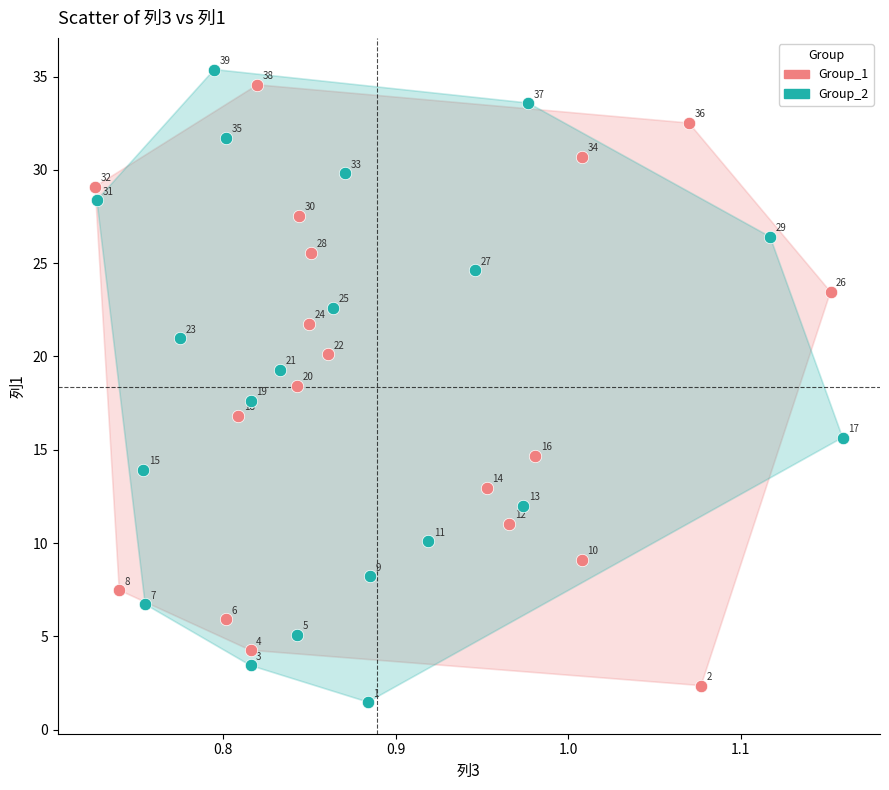

Which series has the widest spread of Y values?

Group_2